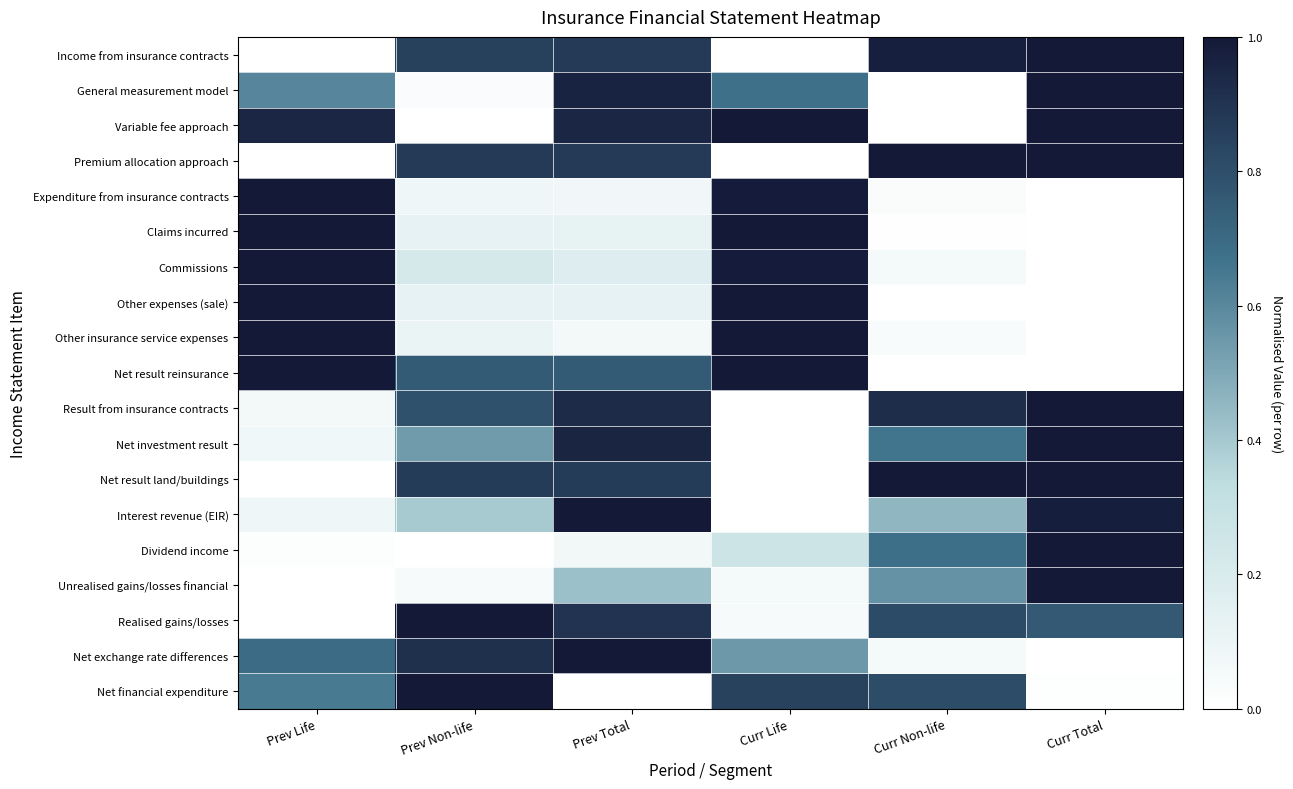

Between Prev Non-life and Curr Non-life, which series saw the biggest shift?

Net exchange rate differences